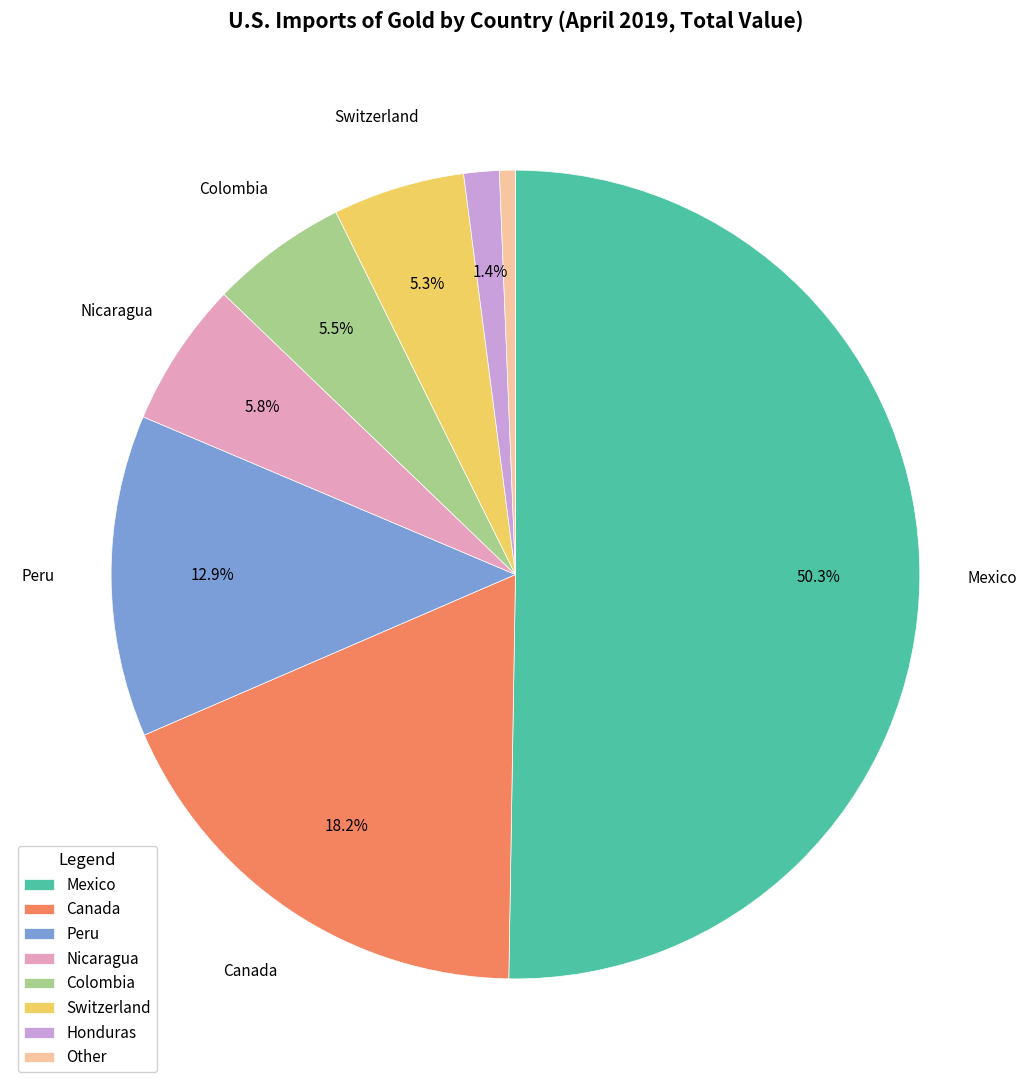

What percentage is the Canada slice, to the nearest percent?

18%